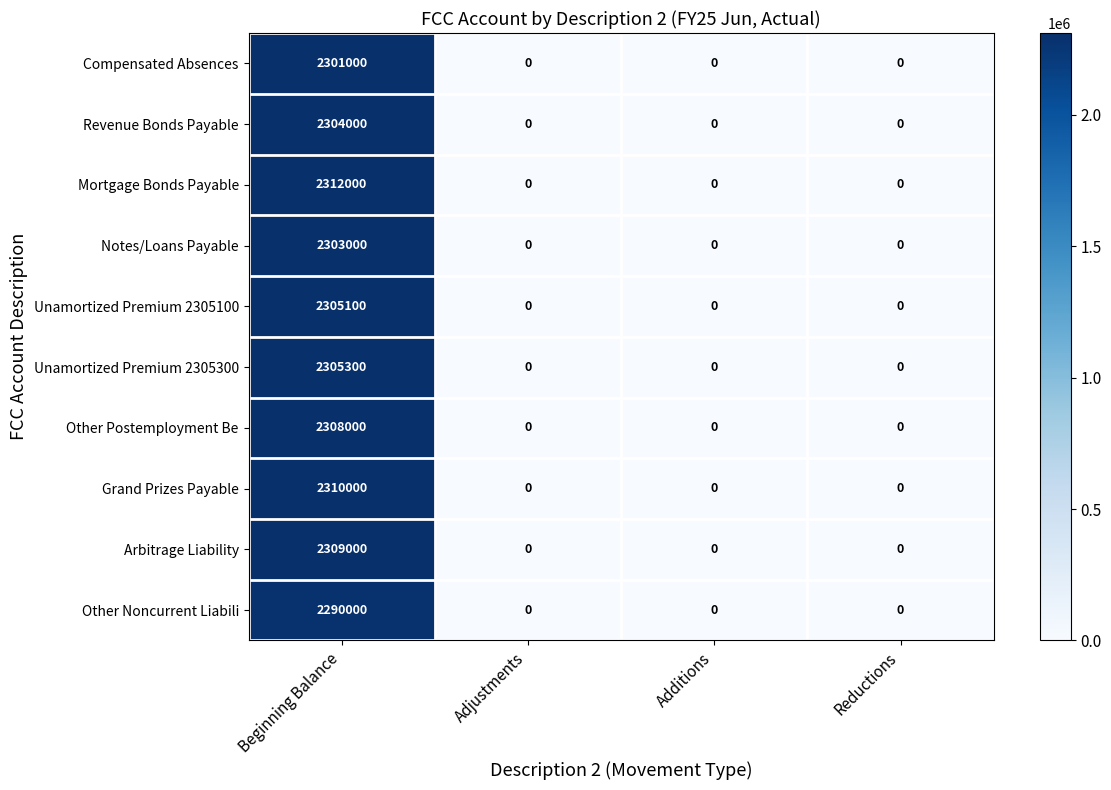

What is the greatest value displayed?

2312000